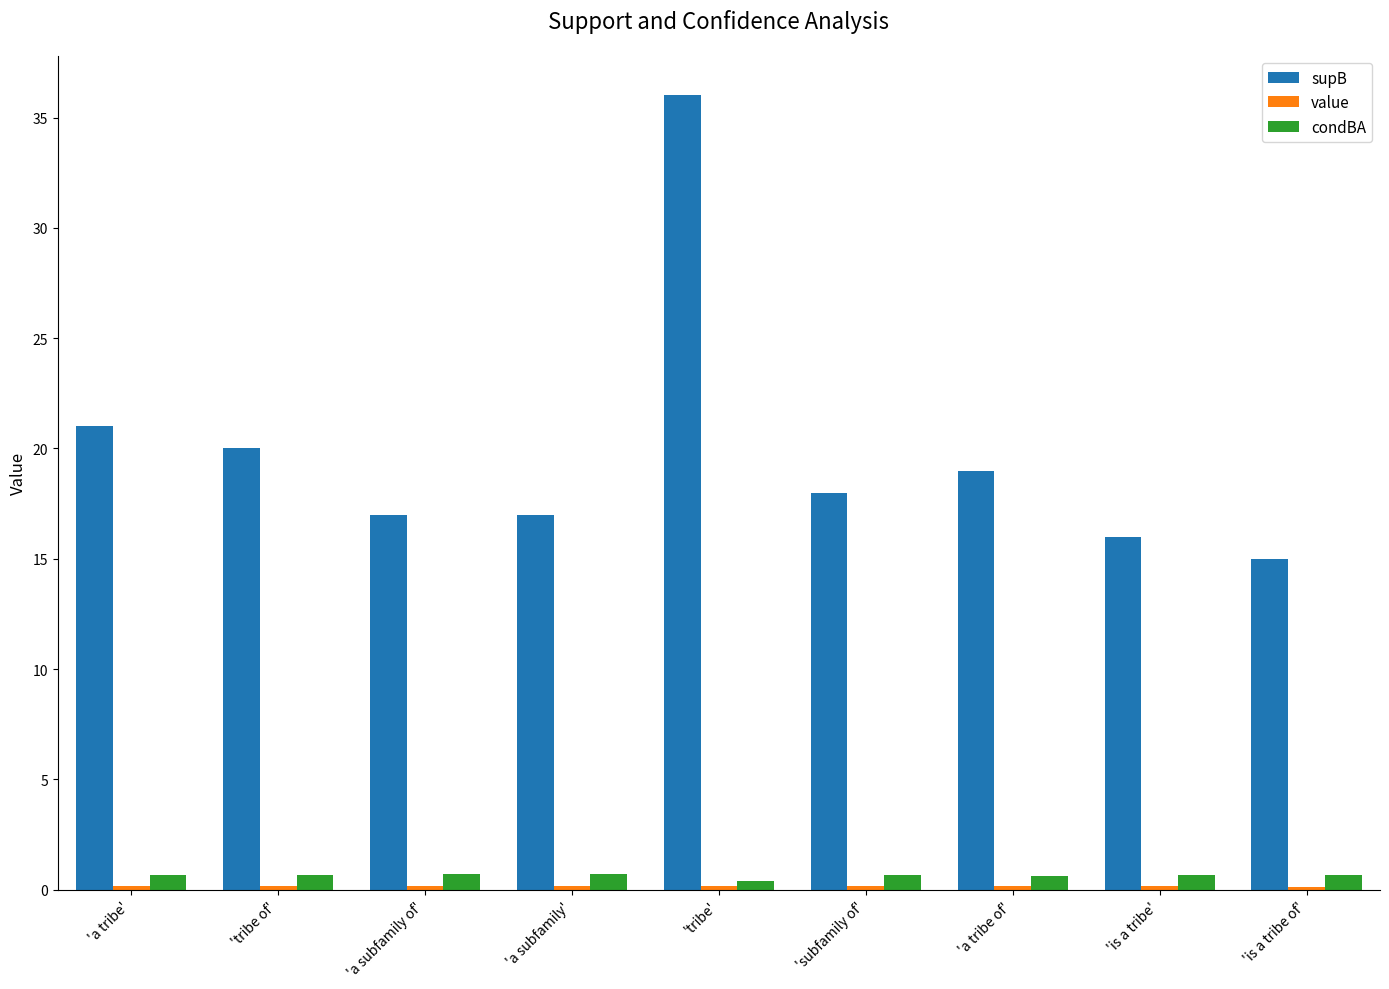

What is the label of the 1st bar from the left?

'a tribe'